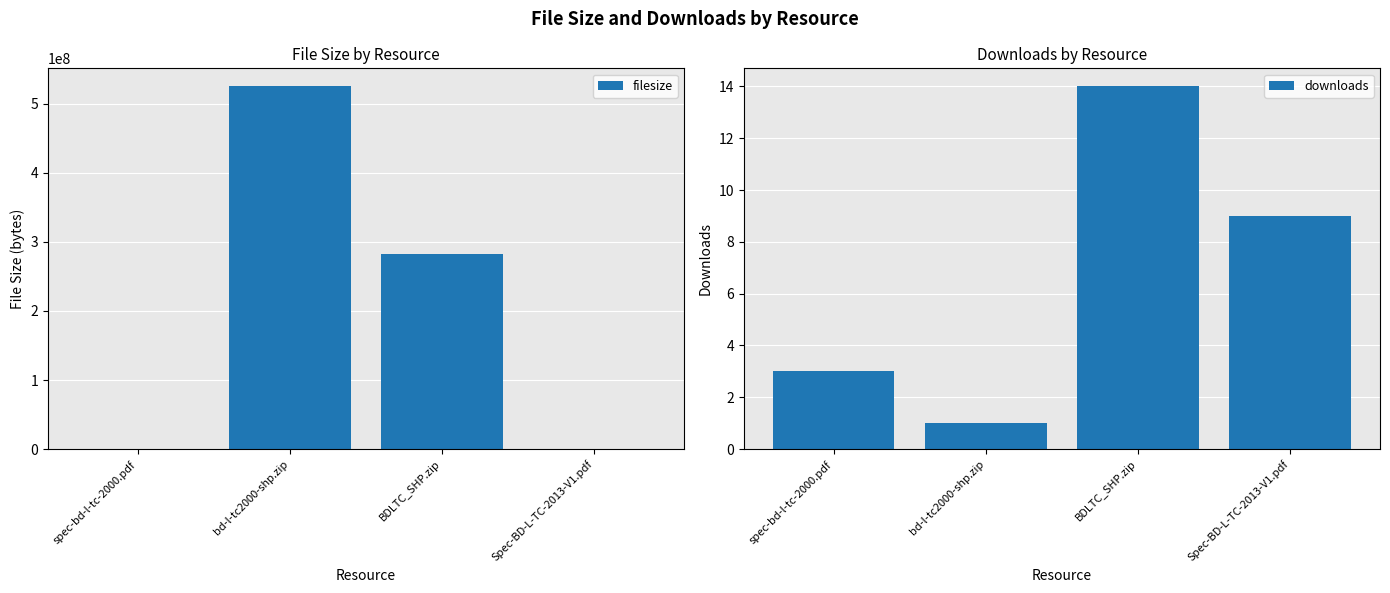

Reading left to right, extract all data points from this chart.

filesize: spec-bd-l-tc-2000.pdf=339208	bd-l-tc2000-shp.zip=525141208	BDLTC_SHP.zip=282443411	Spec-BD-L-TC-2013-V1.pdf=135921
downloads: spec-bd-l-tc-2000.pdf=3	bd-l-tc2000-shp.zip=1	BDLTC_SHP.zip=14	Spec-BD-L-TC-2013-V1.pdf=9